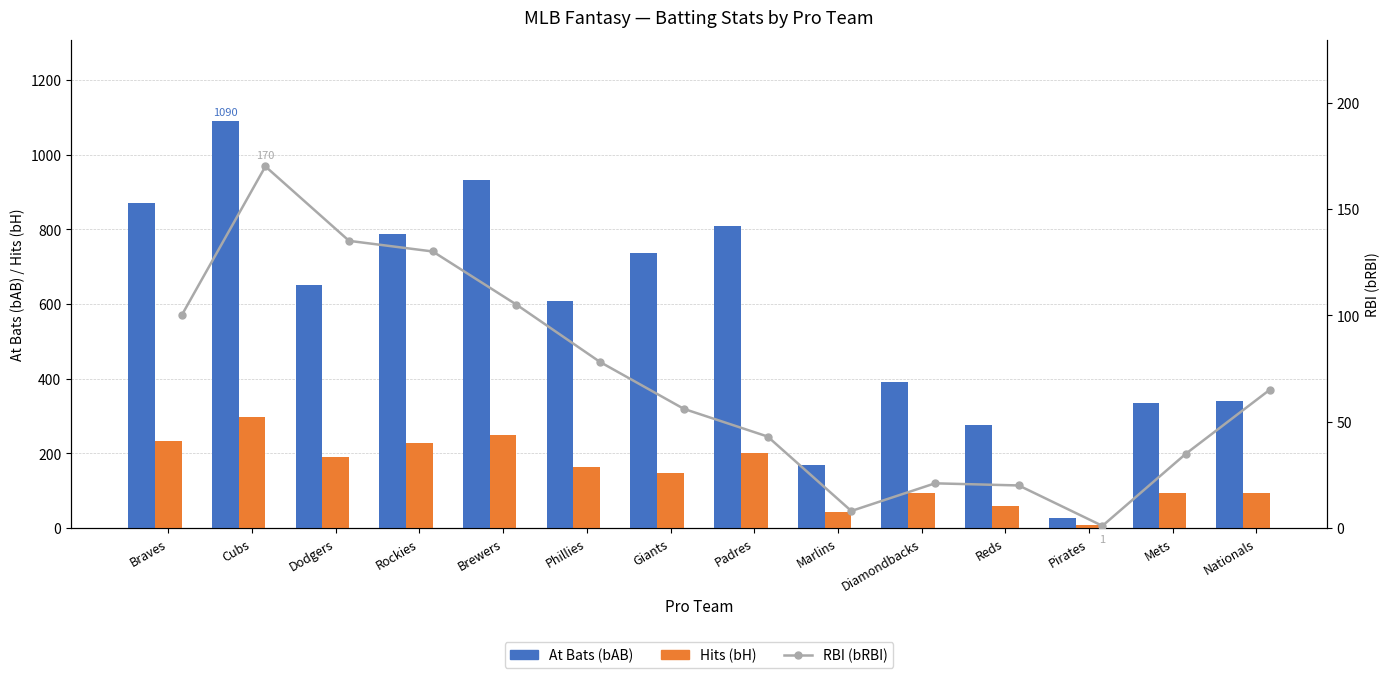

What is the sum of the Hits (bH) values at Cubs and Nationals?

391